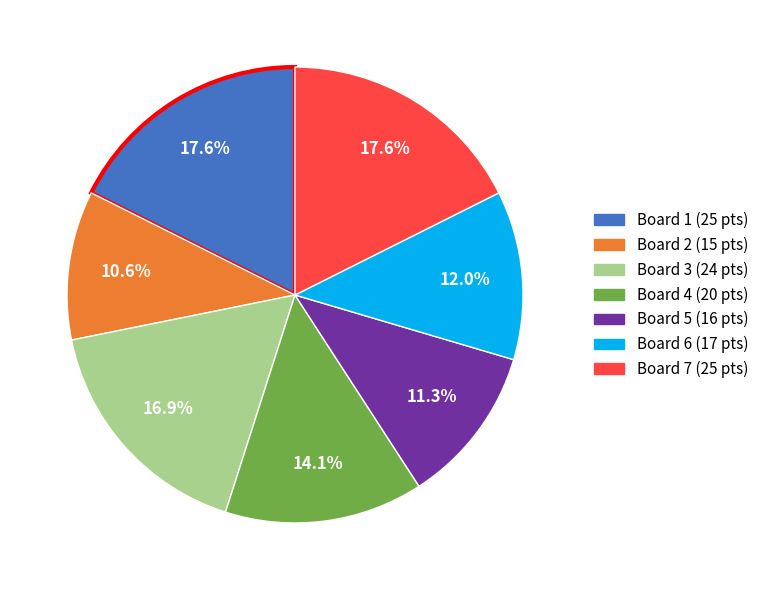

How many segments does this pie chart have?

7